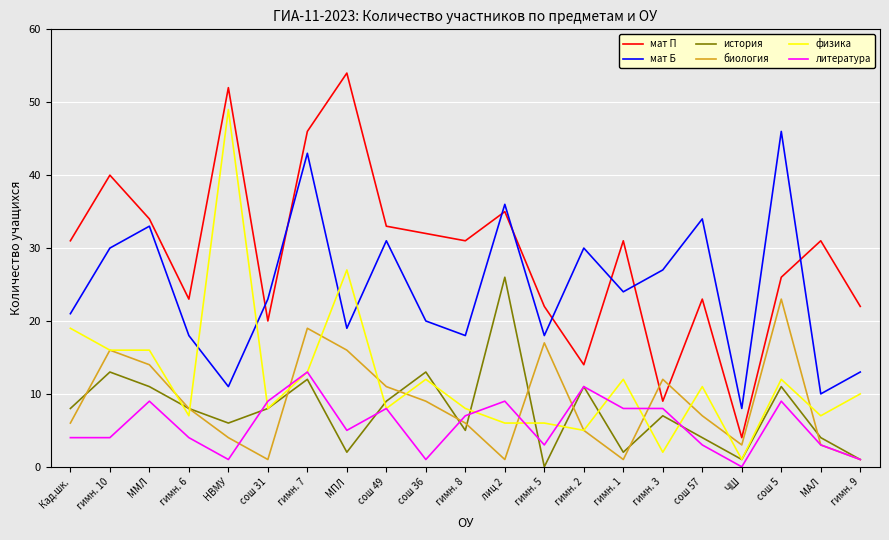

At which label does история reach its minimum?

гимн. 5